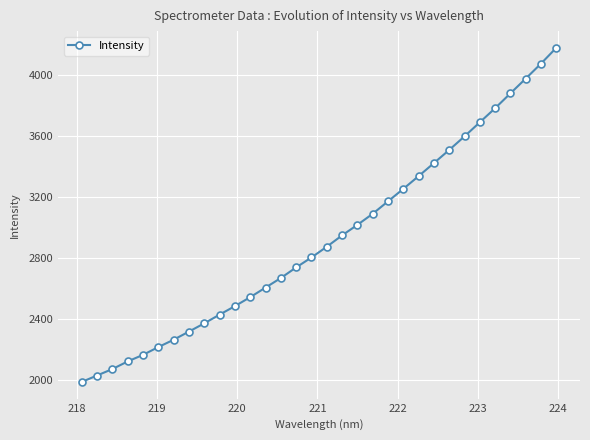

What is the sum of all values?

93612.5